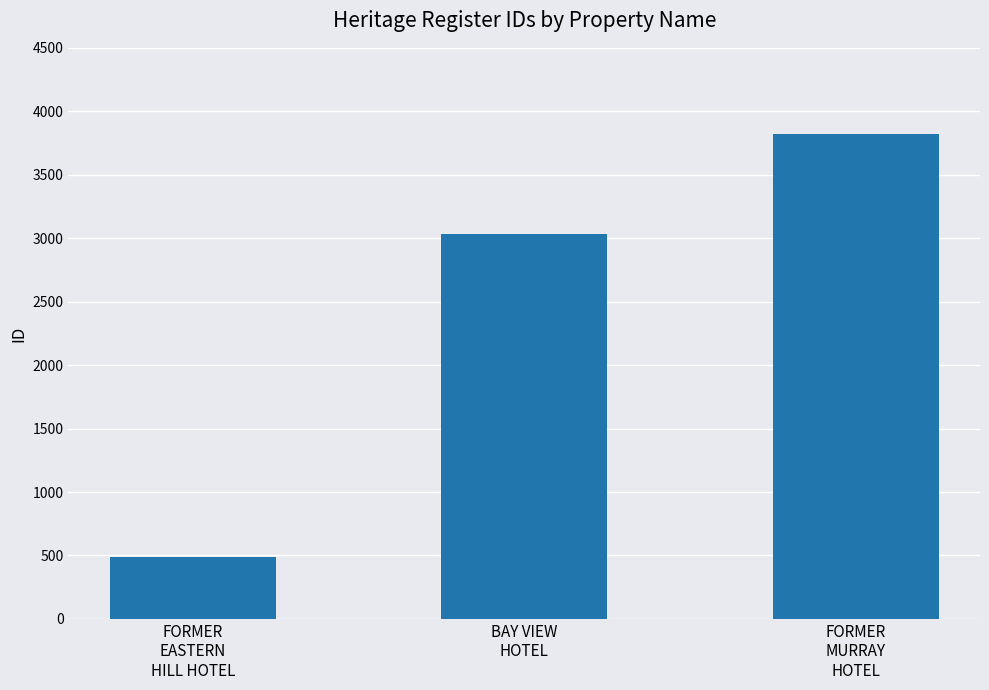

What is the difference between the maximum and second lowest values?

790